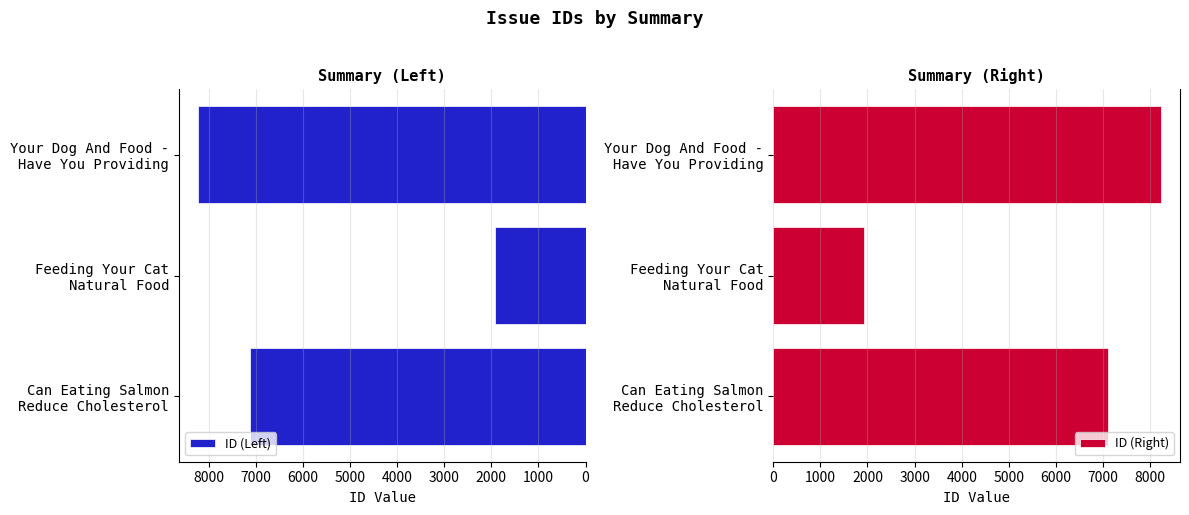

How many ID (Left) values are between 1919 and 8223?

3